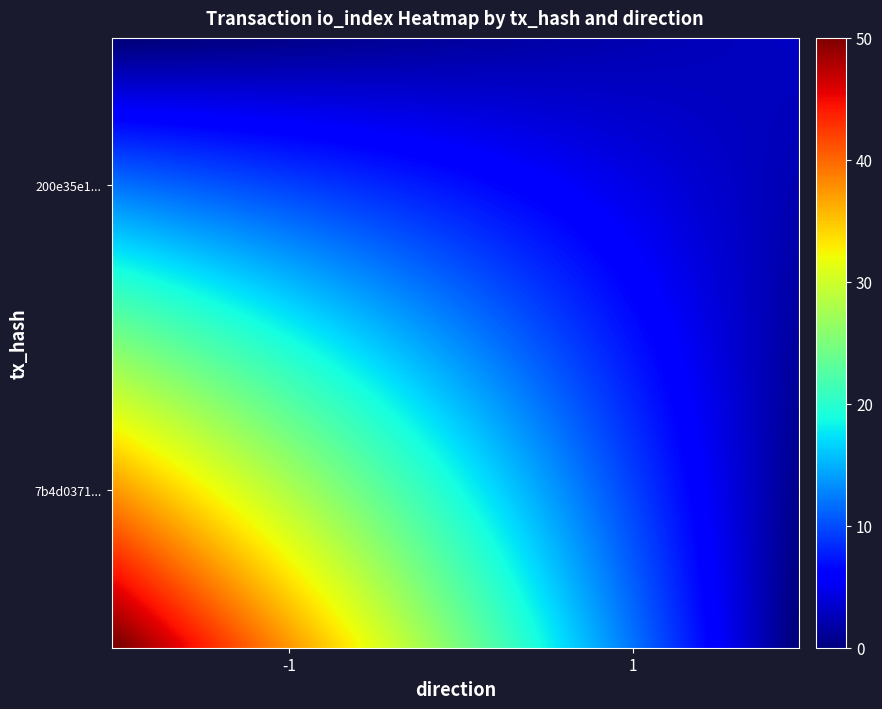

At how many categories does at least one series exceed 37?

1